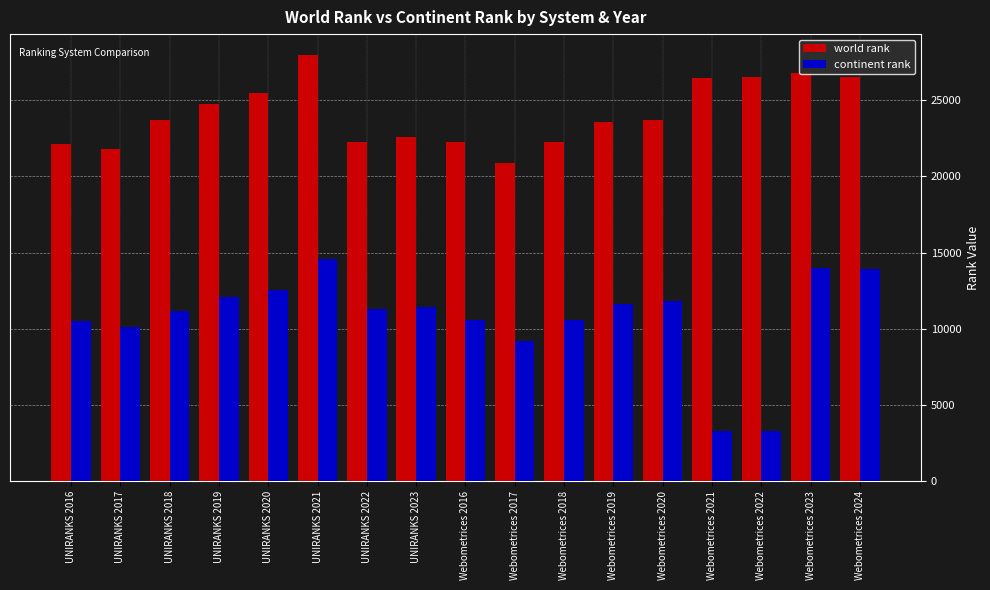

Which category has the highest value in the world rank series?

UNIRANKS 2021